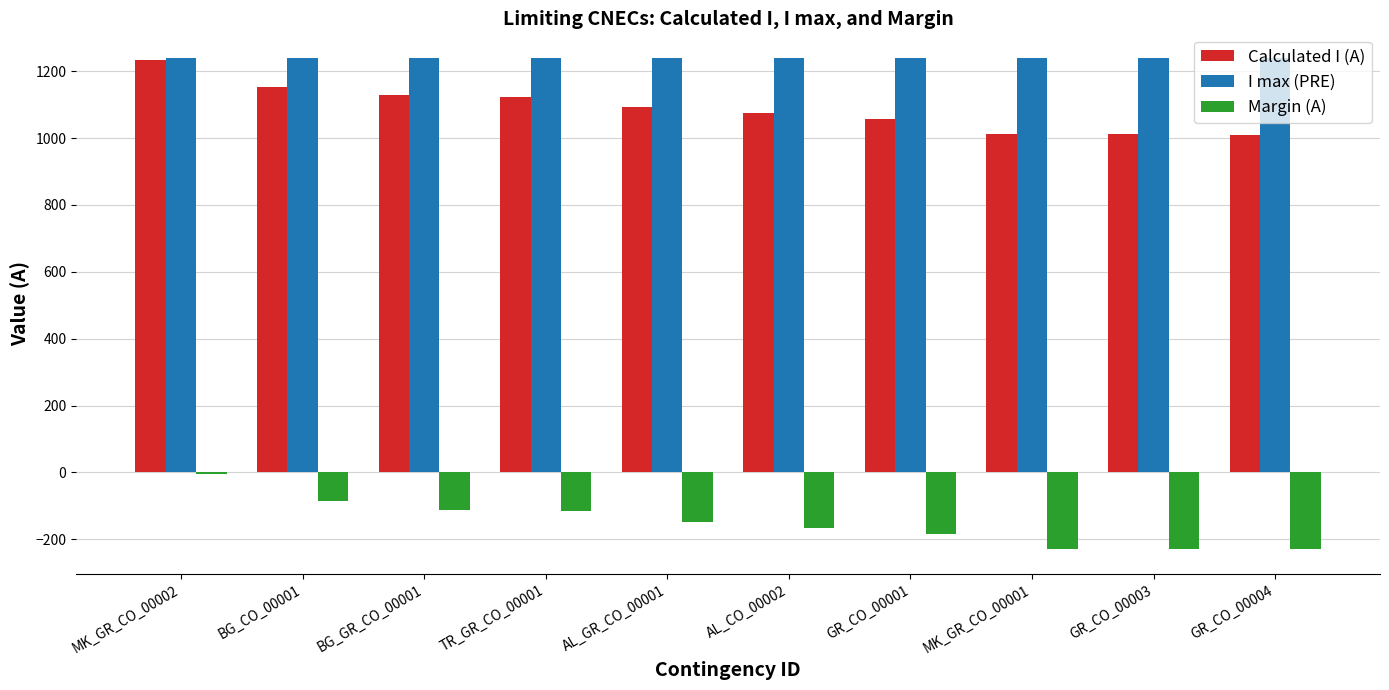

What is the label of the 1st bar from the left?

MK_GR_CO_00002